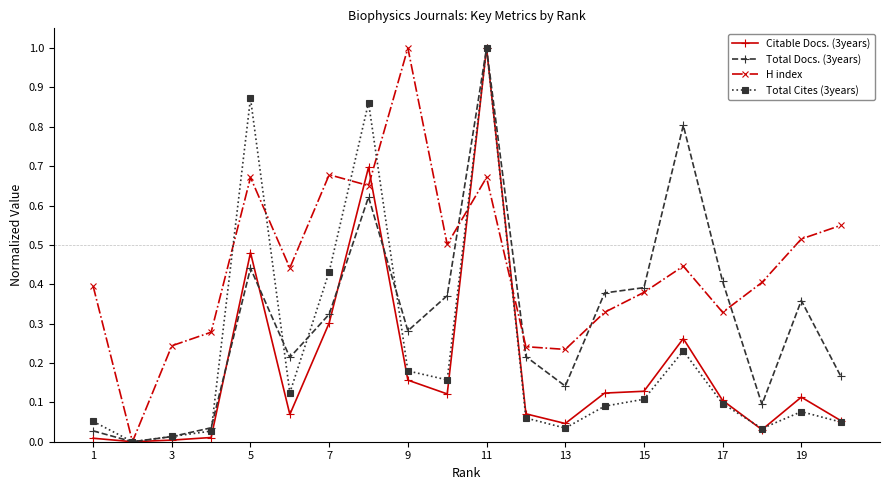

How many interior local peaks does the H index series have?

5